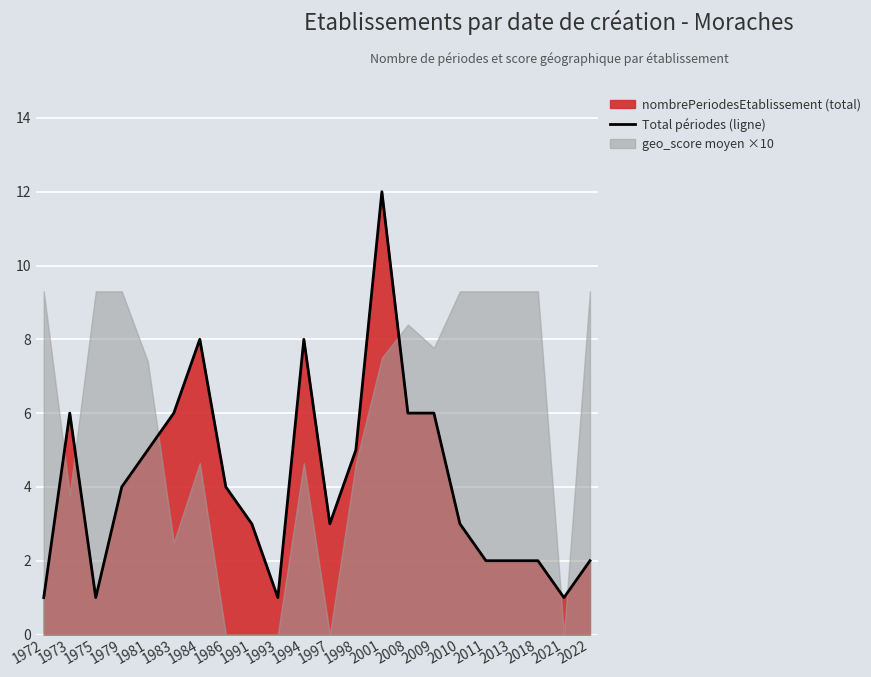

The chart shows a value of 2 at 1983. True or false?

False